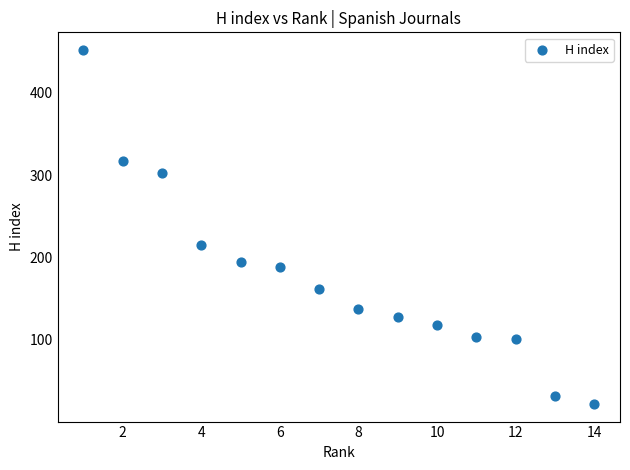

What Y value in the scatter plot is closest to 237?

215